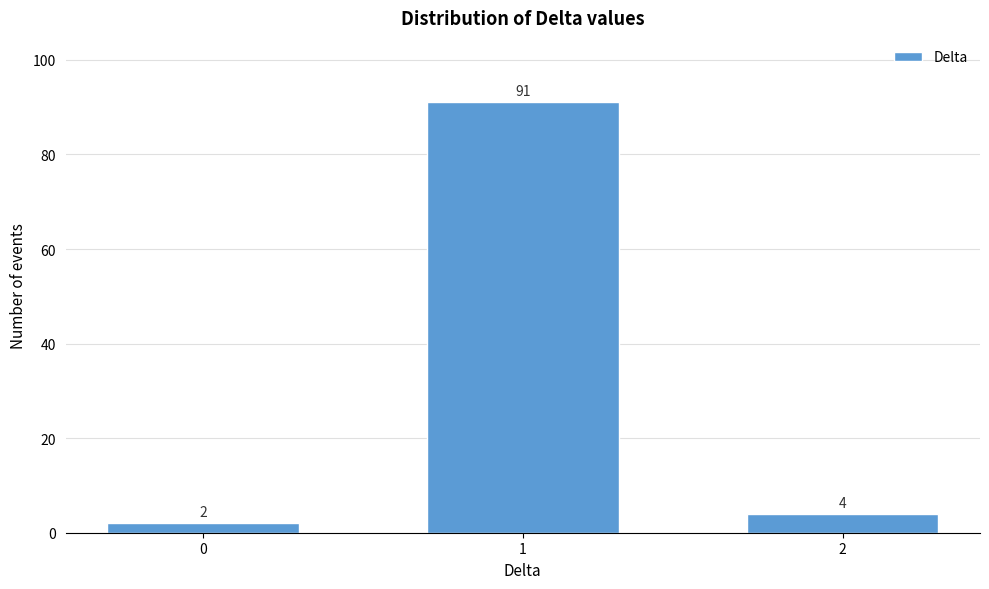

Reading left to right, list all the values displayed in this chart.

0=2	1=91	2=4